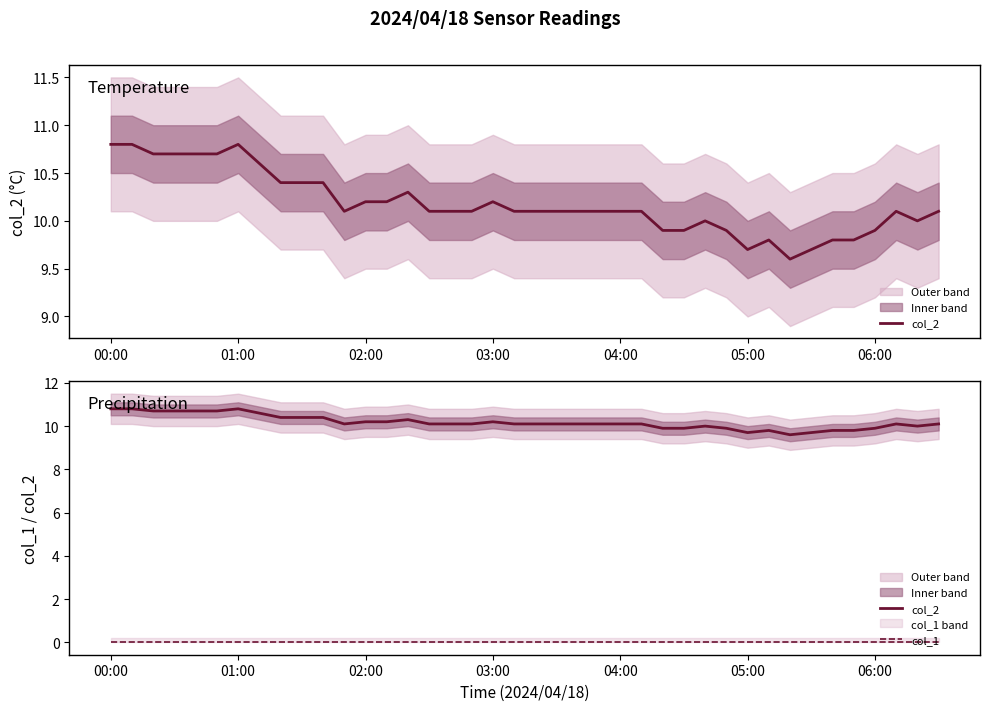

Reading left to right, what are all the values shown in this chart?

col_2: 10.8	10.8	10.7	10.7	10.7	10.7	10.8	10.6	10.4	10.4	10.4	10.1	10.2	10.2	10.3	10.1	10.1	10.1	10.2	10.1	10.1	10.1	10.1	10.1	10.1	10.1	9.9	9.9	10.0	9.9	9.7	9.8	9.6	9.7	9.8	9.8	9.9	10.1	10.0	10.1
col_1: 0.0	0.0	0.0	0.0	0.0	0.0	0.0	0.0	0.0	0.0	0.0	0.0	0.0	0.0	0.0	0.0	0.0	0.0	0.0	0.0	0.0	0.0	0.0	0.0	0.0	0.0	0.0	0.0	0.0	0.0	0.0	0.0	0.0	0.0	0.0	0.0	0.0	0.0	0.0	0.0